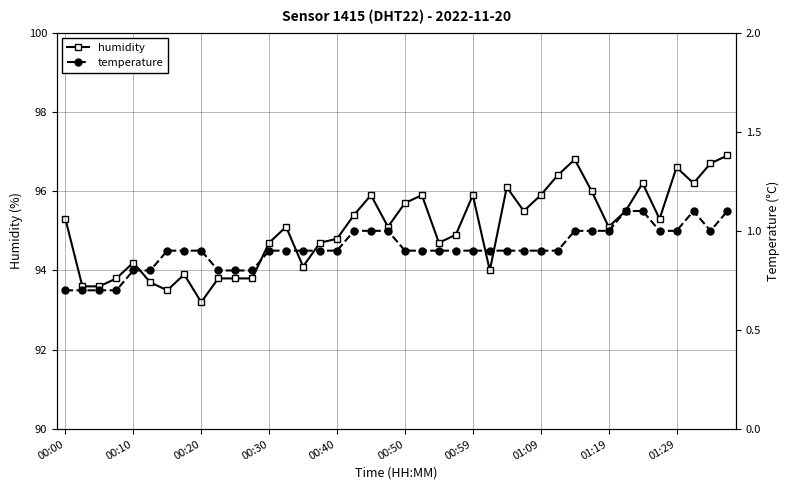

Which series has the widest spread of values?

humidity